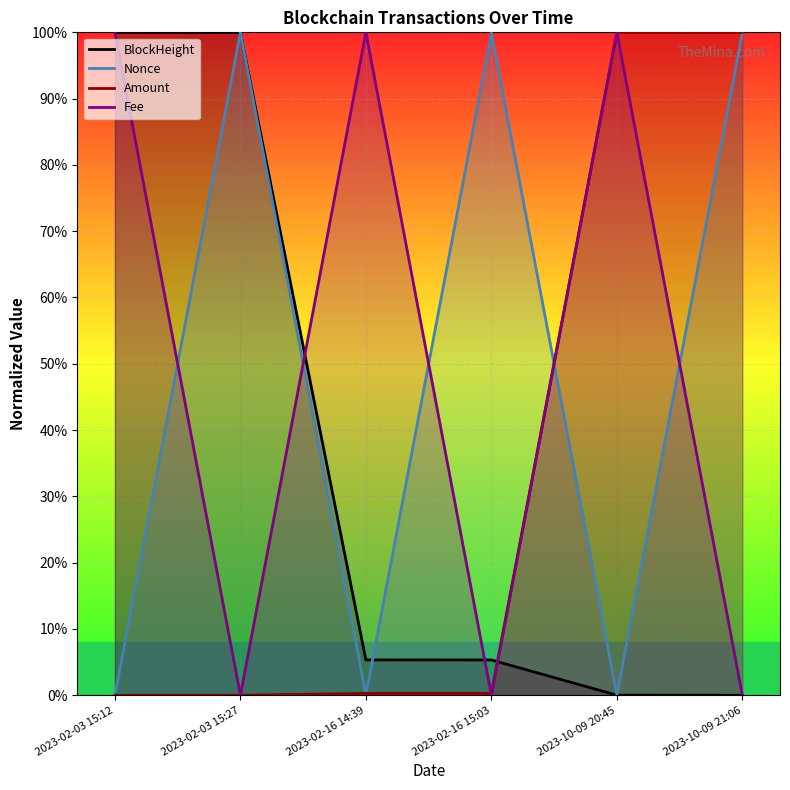

What is the highest value of the Fee series?

1.0